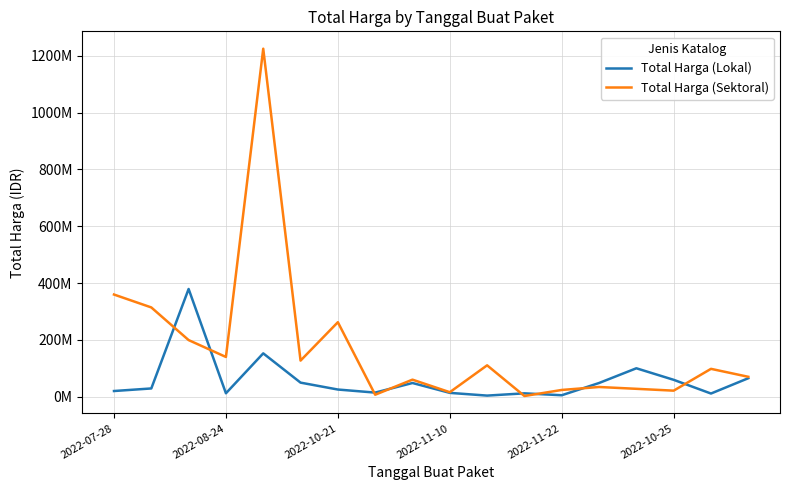

Rank the series by their maximum value, from highest to lowest.

Total Harga (Sektoral), Total Harga (Lokal)